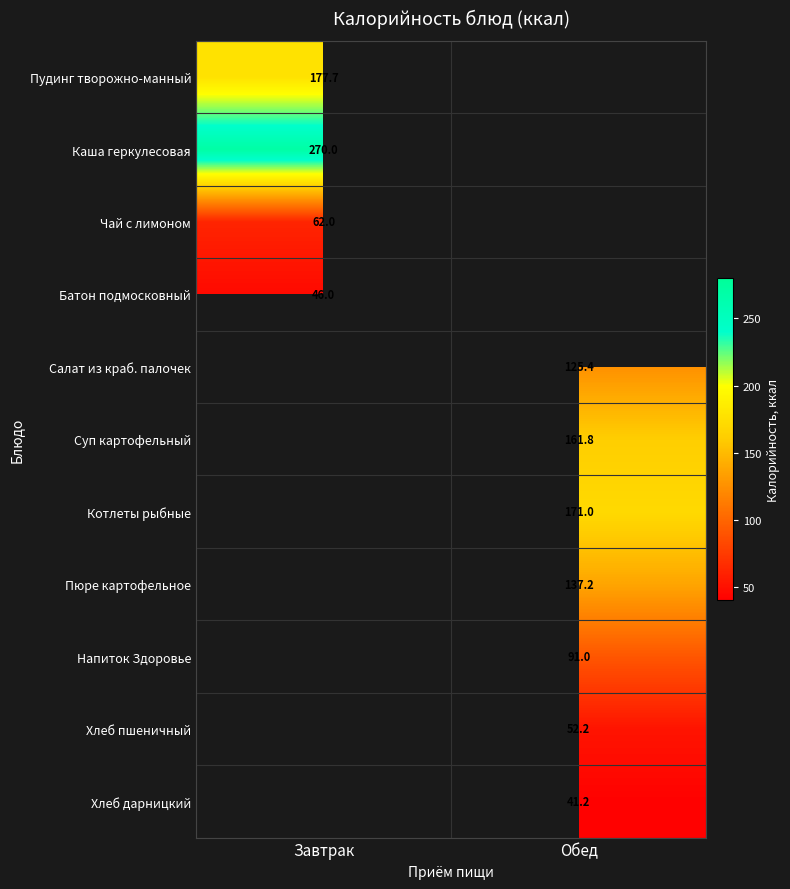

Is it true that Салат из краб. палочек equals 125.4 at Обед?

True